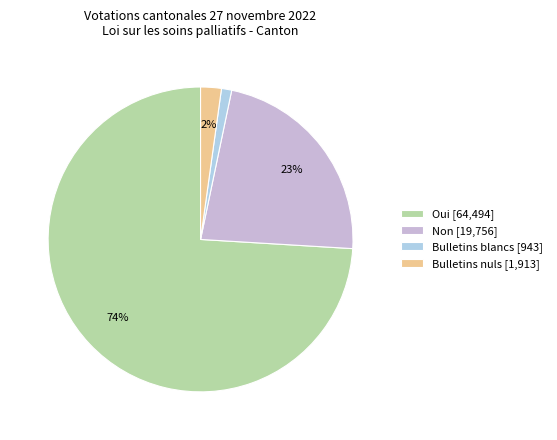

Which slice represents more than half of the pie?

Oui